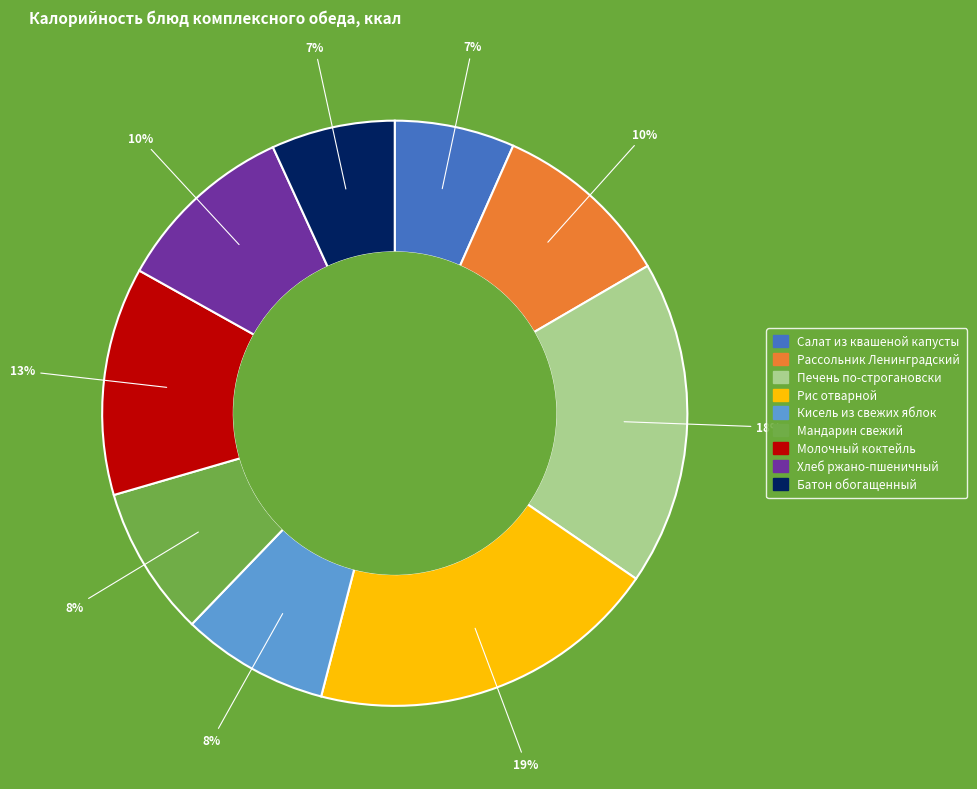

To the nearest percent, what portion does Кисель из свежих яблок represent?

8%